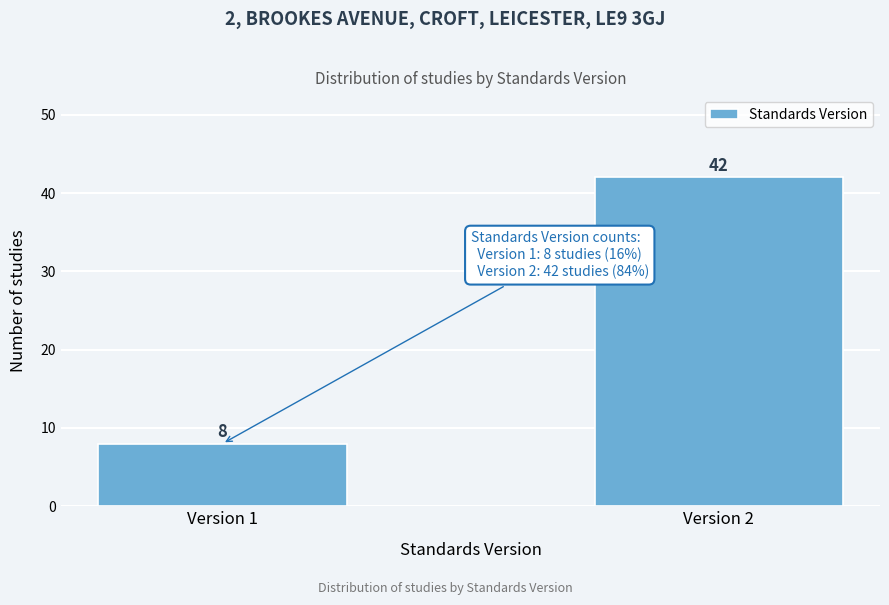

Reading left to right, transcribe all the data shown in this chart.

Version 1=8	Version 2=42